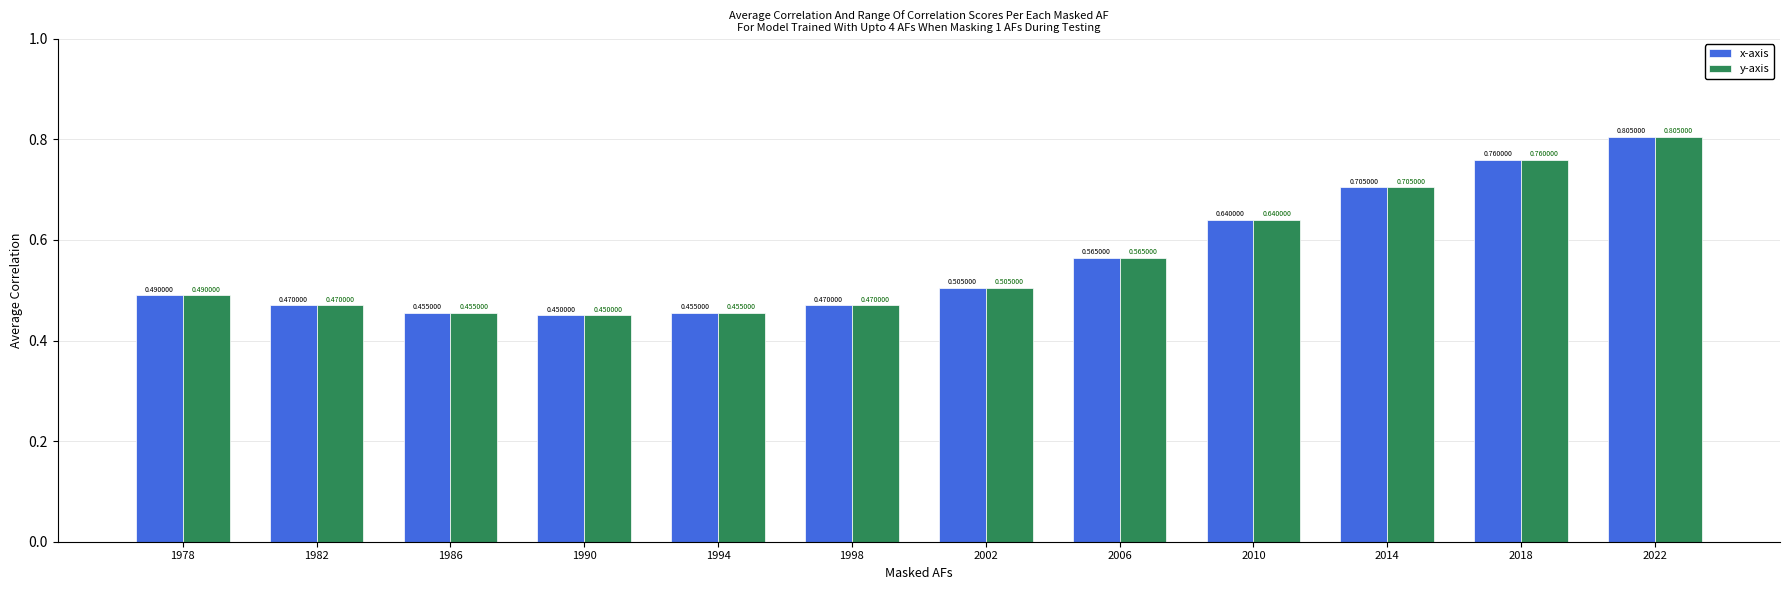

The value of x-axis at 2010 is 0.2. True or false?

False